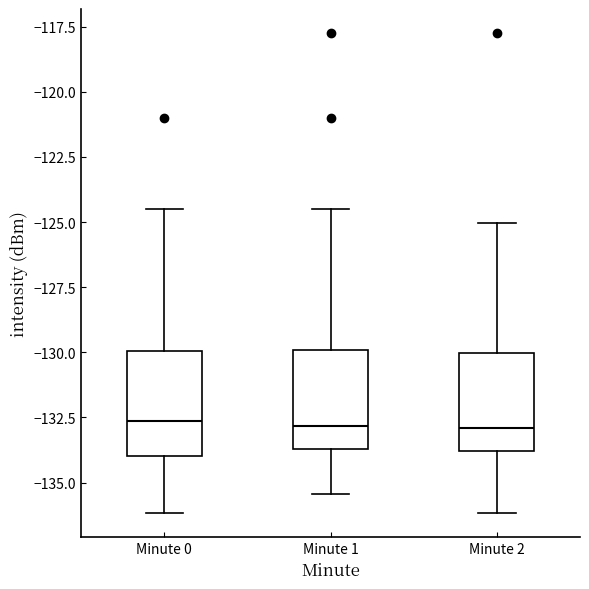

Reading left to right, transcribe this box plot: for each box, give where its median line is, the range the box spans, and where its two whiskers end, as read against the y-axis. The values are not printed on the chart, so give them approximately, as read against the axis.

Minute 0: median -132.5, box -134.0 to -130.0, whiskers -136.0 to -124.5
Minute 1: median -133.0, box -133.5 to -130.0, whiskers -135.5 to -124.5
Minute 2: median -133.0, box -134.0 to -130.0, whiskers -136.0 to -125.0